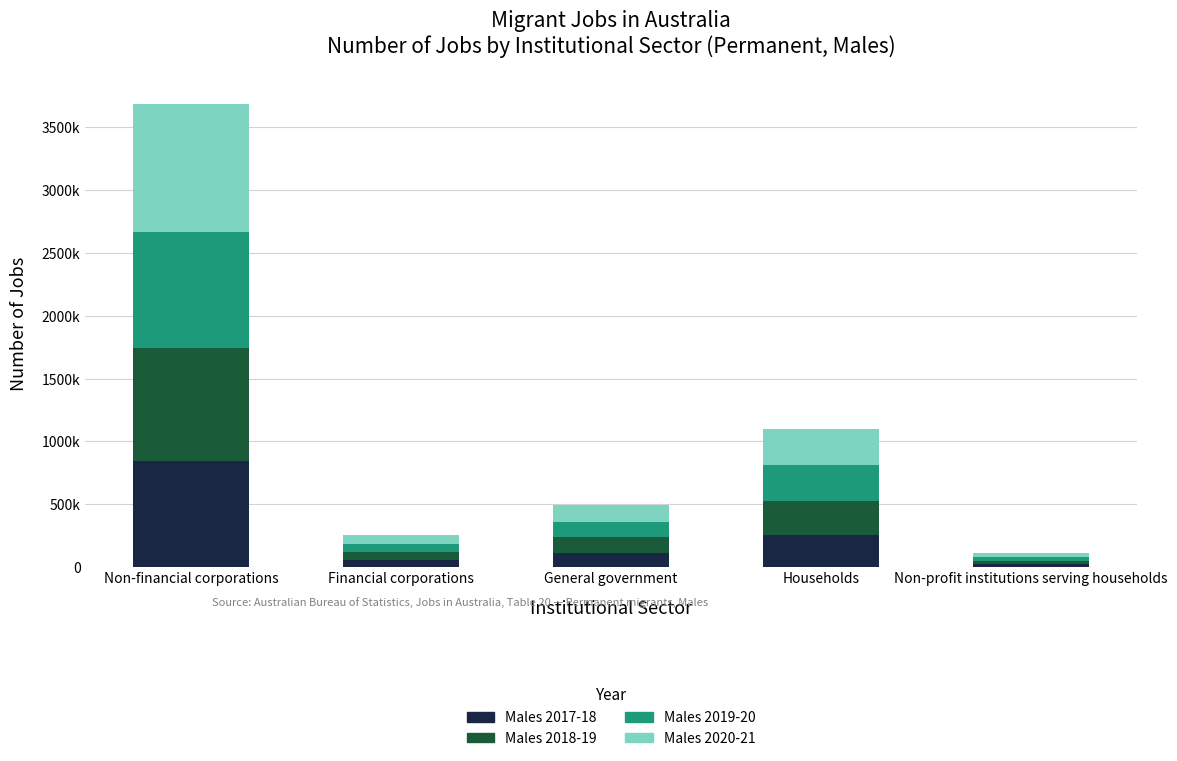

What is the label of the 4th bar from the left?

Households